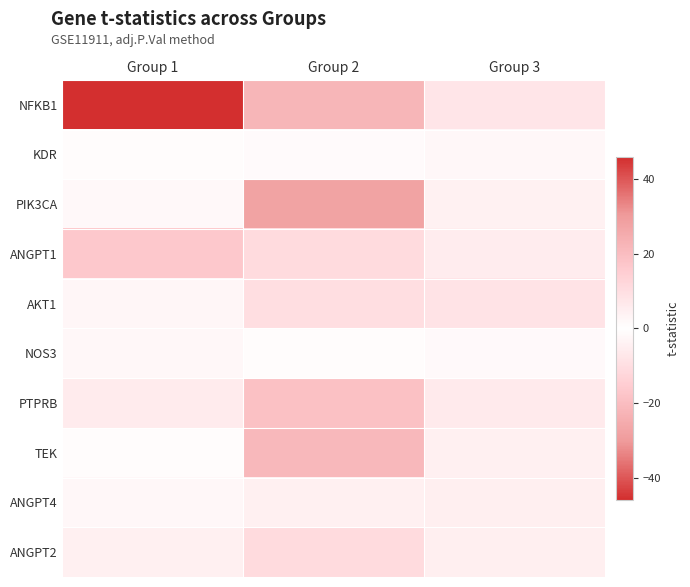

At which category is the sum across all series the highest?

Group 1